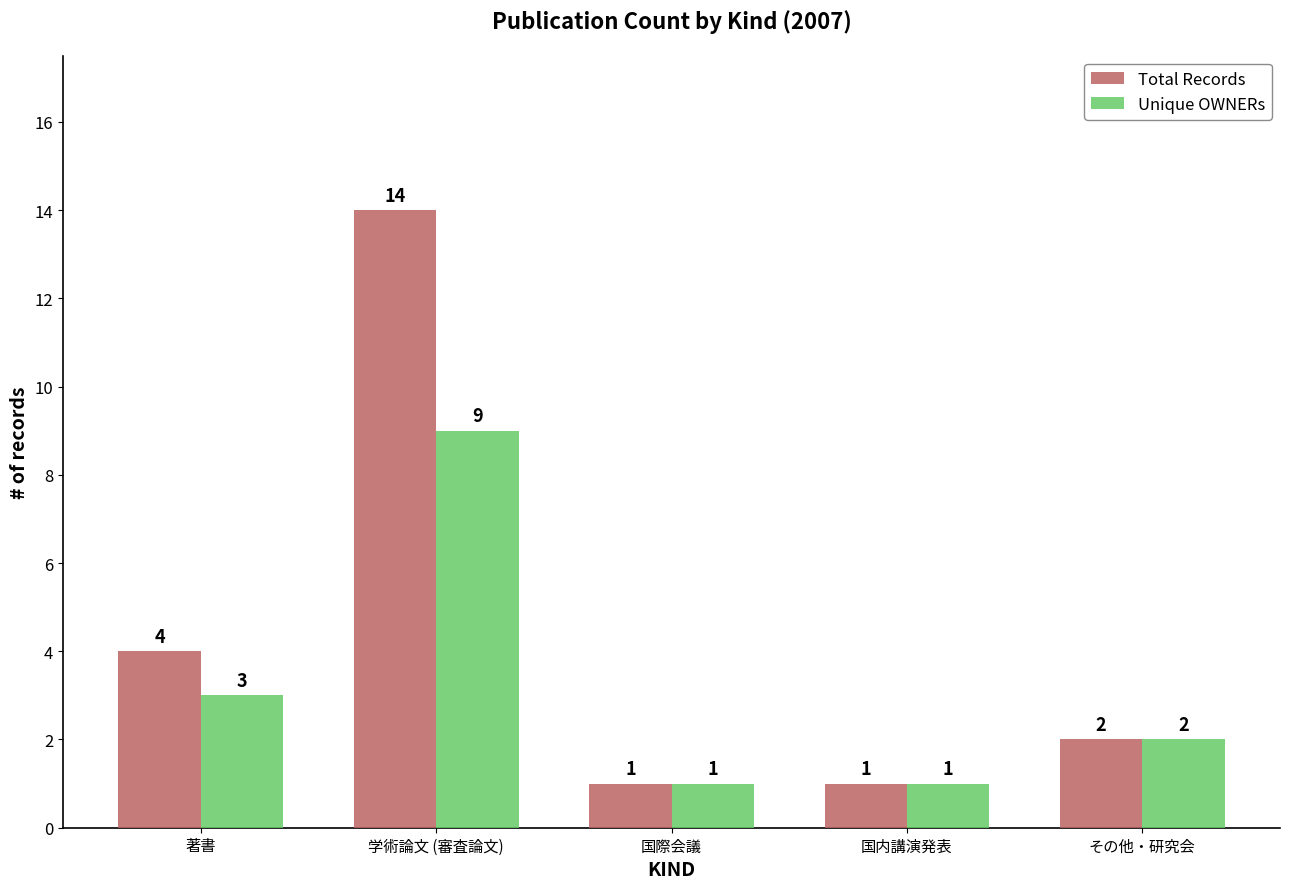

How many Unique OWNERs values are between 1 and 3?

4